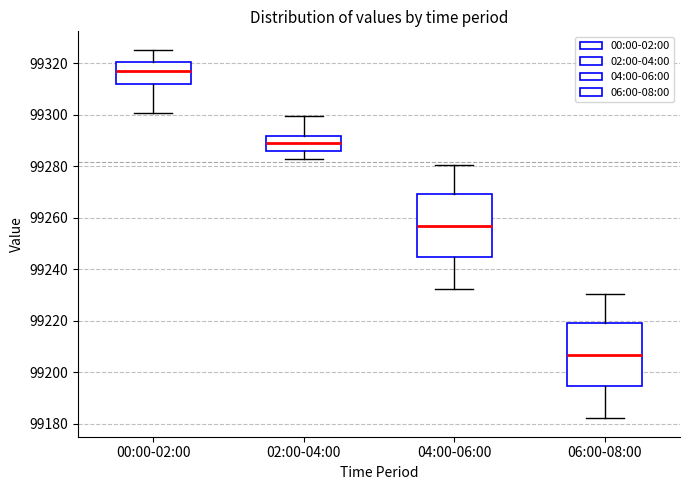

Which box's median line is the highest?

00:00-02:00